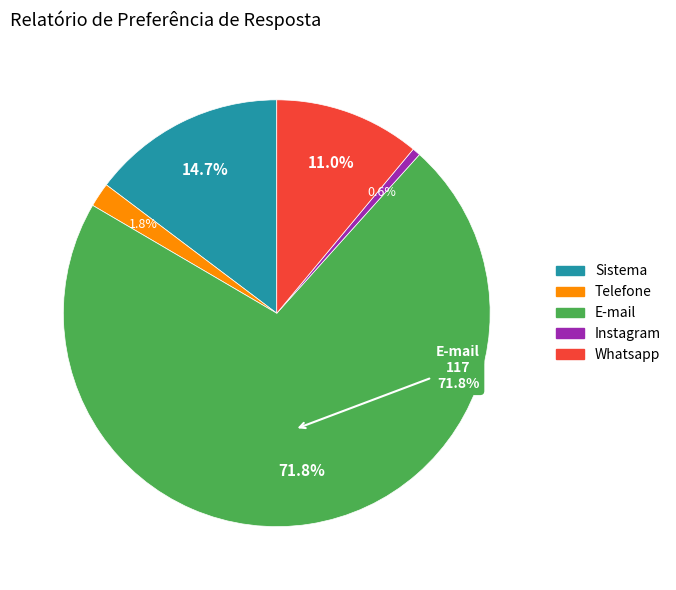

To the nearest percent, what is the difference between the E-mail and Telefone slice percentages?

70%